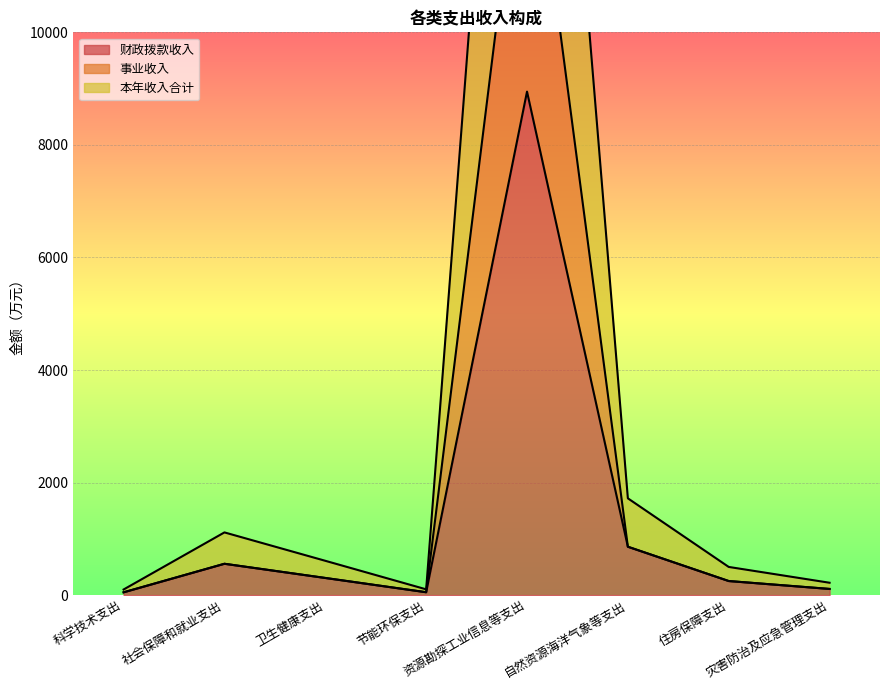

What is the smallest value displayed?

50.0